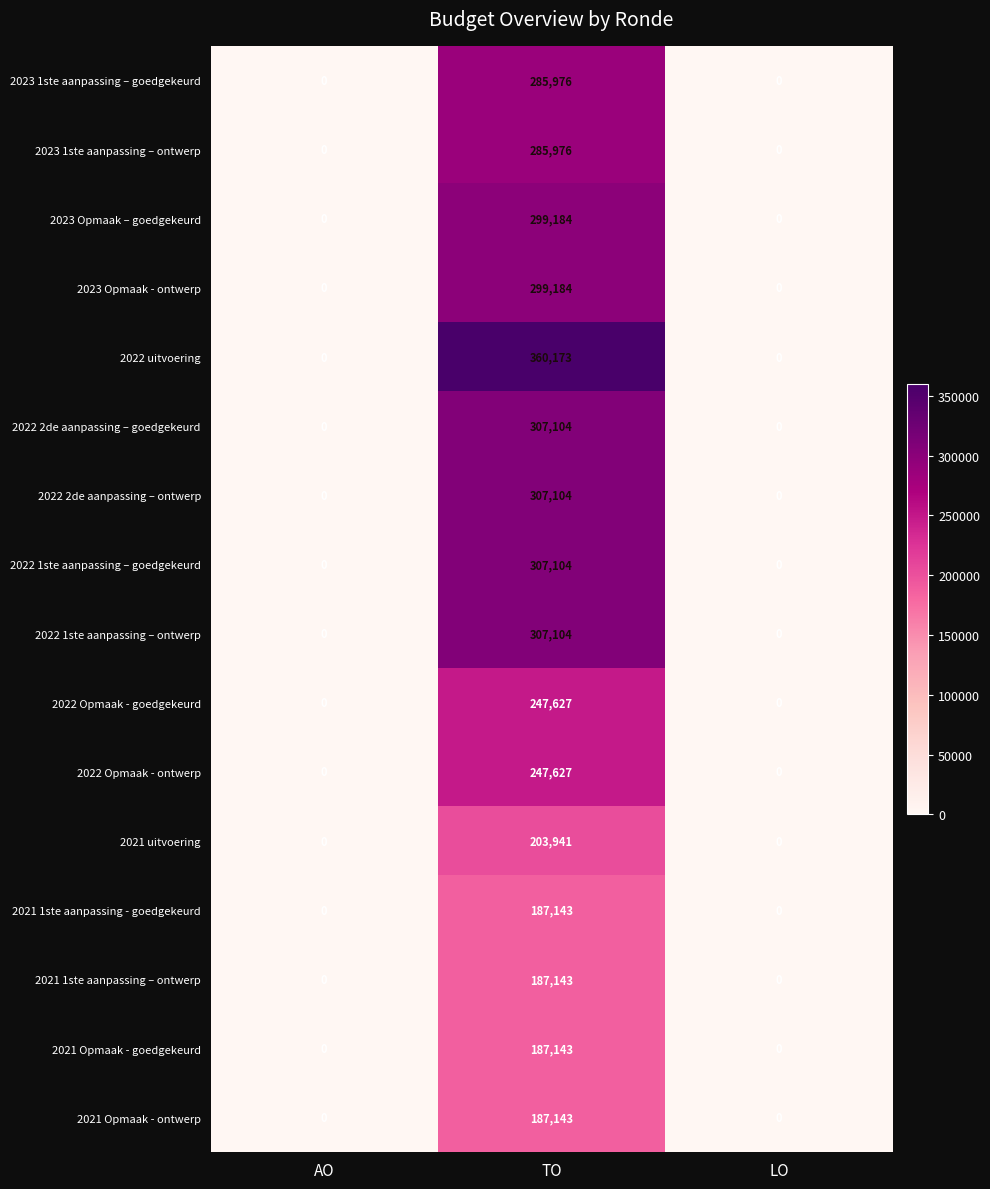

Is it true that 2022 uitvoering equals 0 at LO?

True